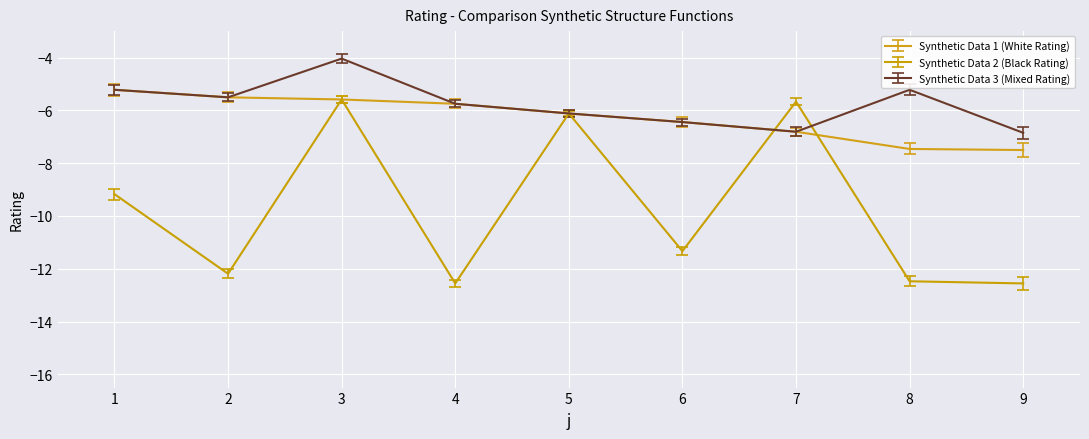

At which category is the sum across all series the highest?

3